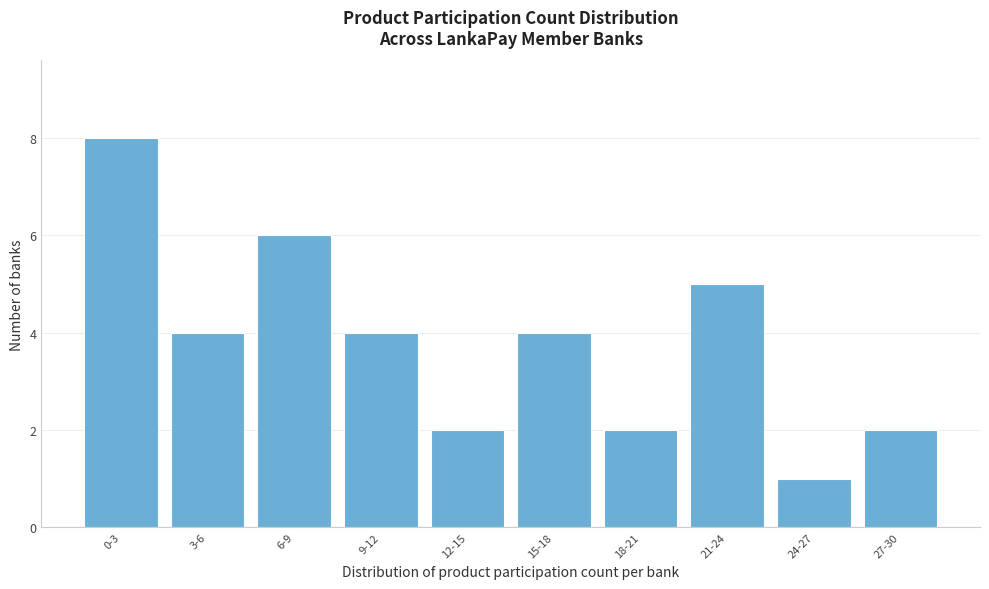

Reading right to left, list all the values displayed in this chart.

27-30=2	24-27=1	21-24=5	18-21=2	15-18=4	12-15=2	9-12=4	6-9=6	3-6=4	0-3=8